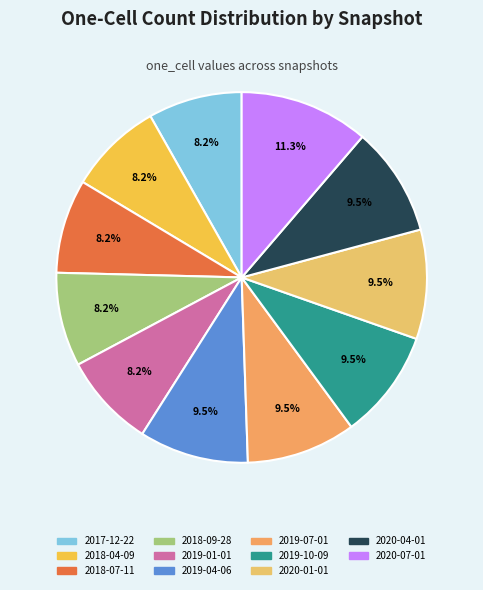

Do 2018-09-28 and 2019-07-01 together represent more than half of the pie?

No